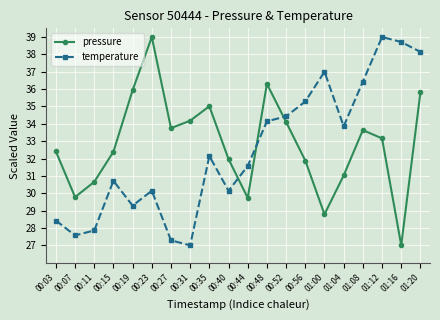

What are all the series names shown in the legend?

pressure, temperature